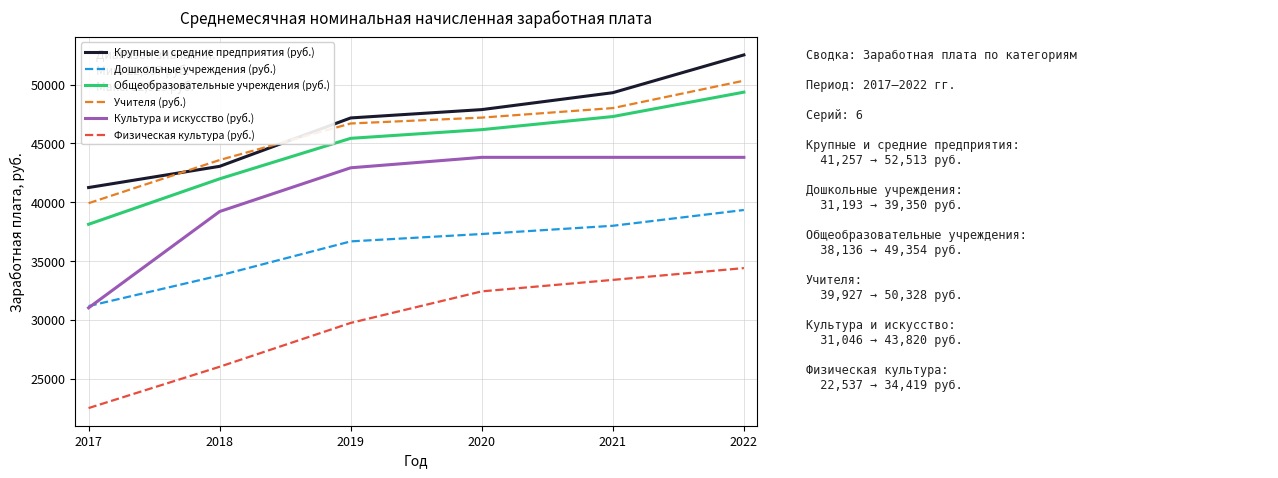

True or false: Крупные и средние предприятия (руб.) and Культура и искусство (руб.) intersect in this chart.

False